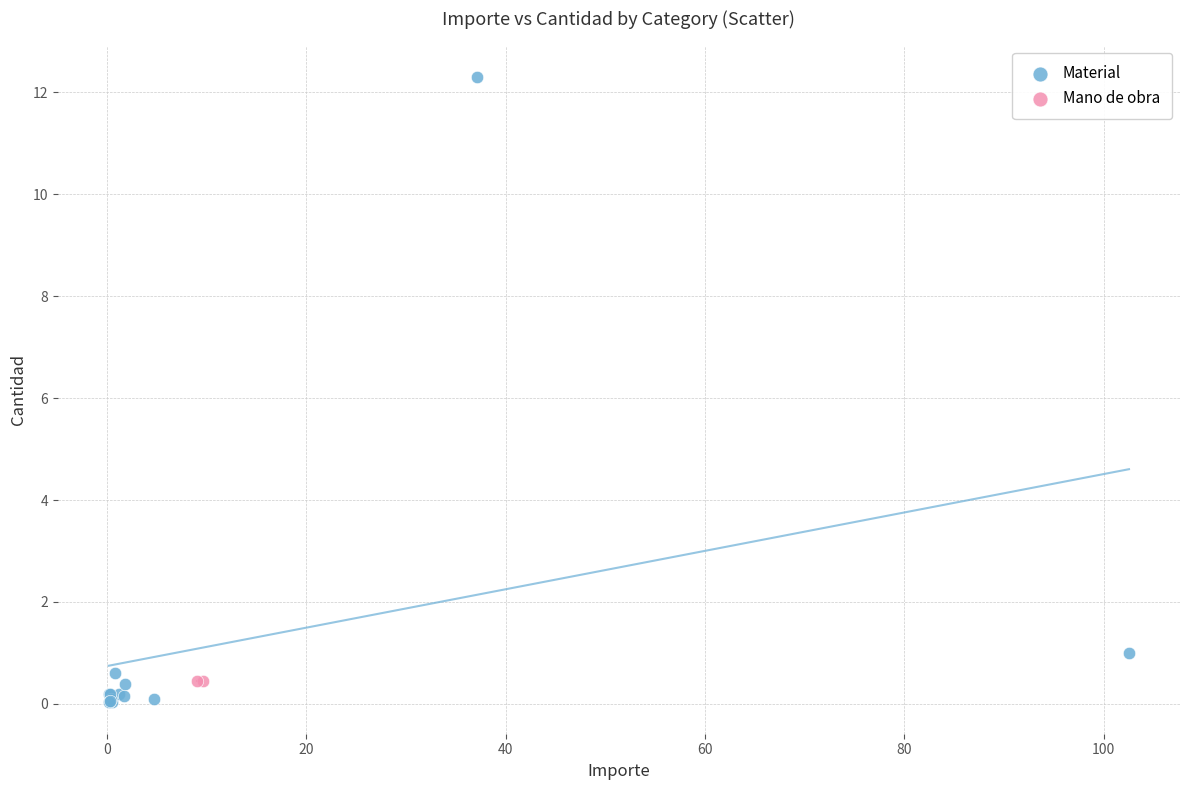

What are all the series names shown in the legend?

Material, Mano de obra